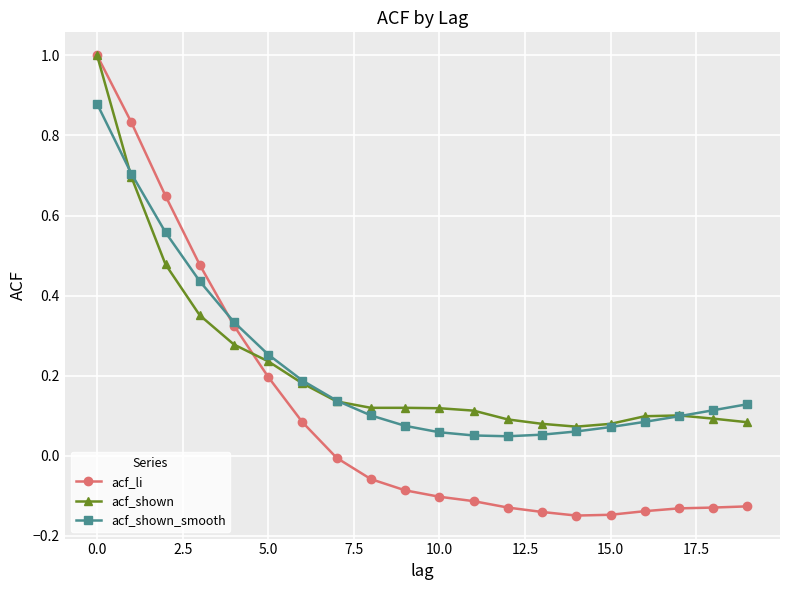

Which series has the widest spread of values?

acf_li